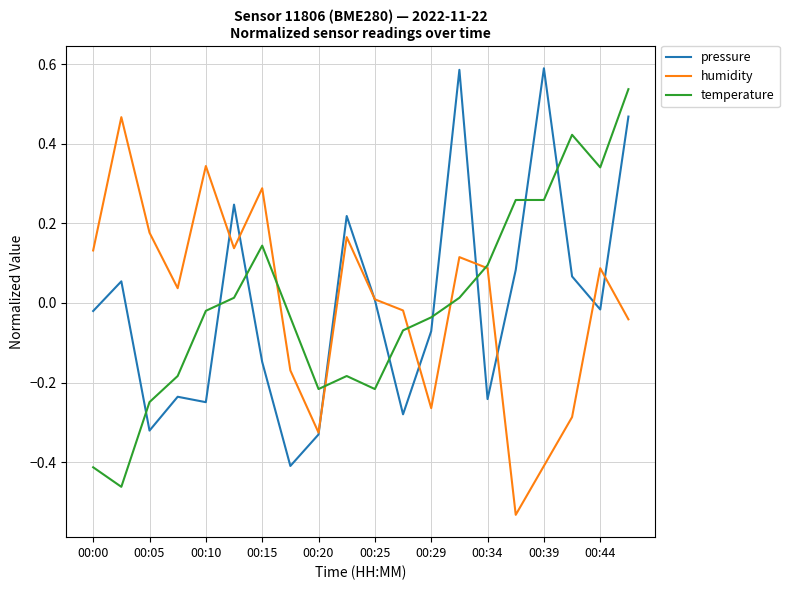

How many intersections are there between temperature and pressure?

9